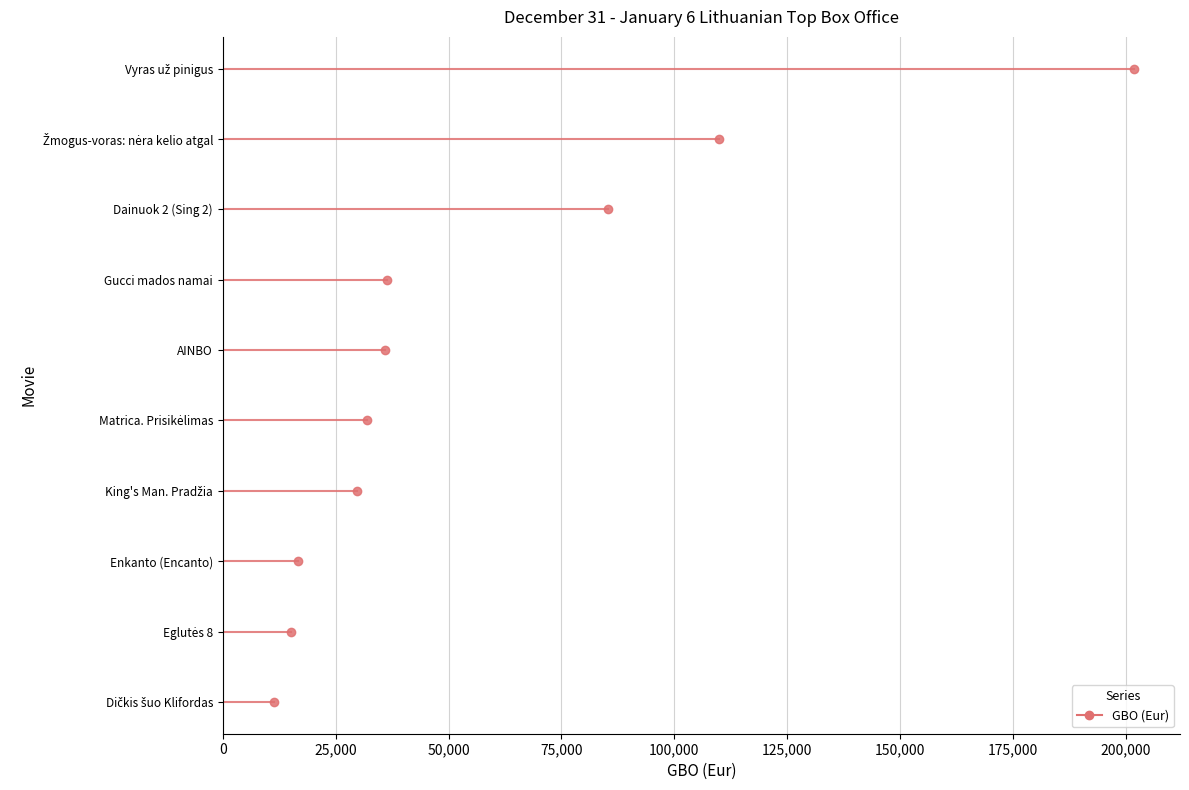

What position from the right is Vyras už pinigus?

10